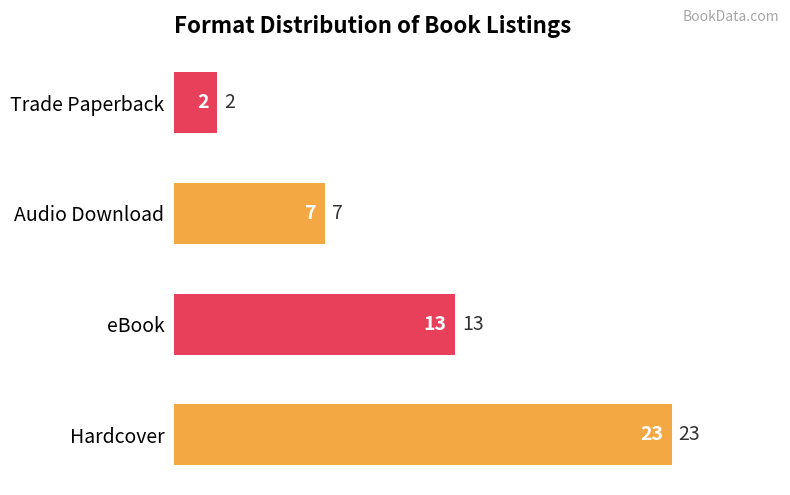

At which category does the chart reach its minimum across all series?

Trade Paperback